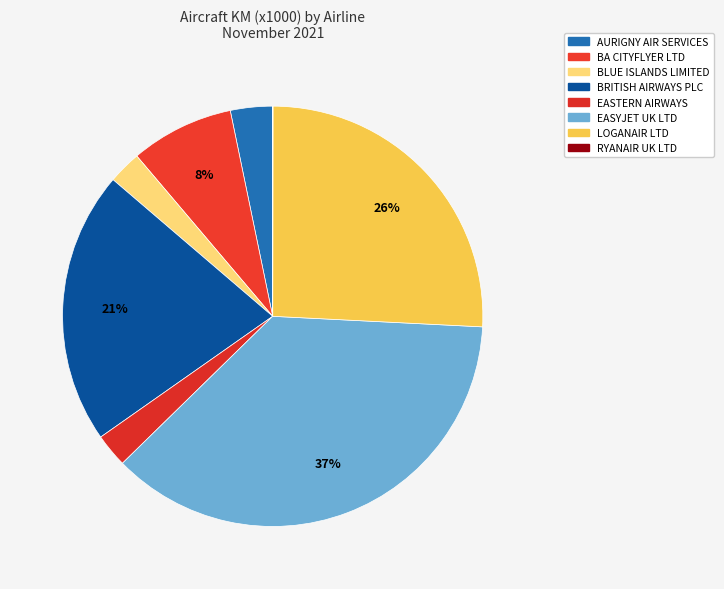

What percentage is the LOGANAIR LTD slice, to the nearest percent?

26%